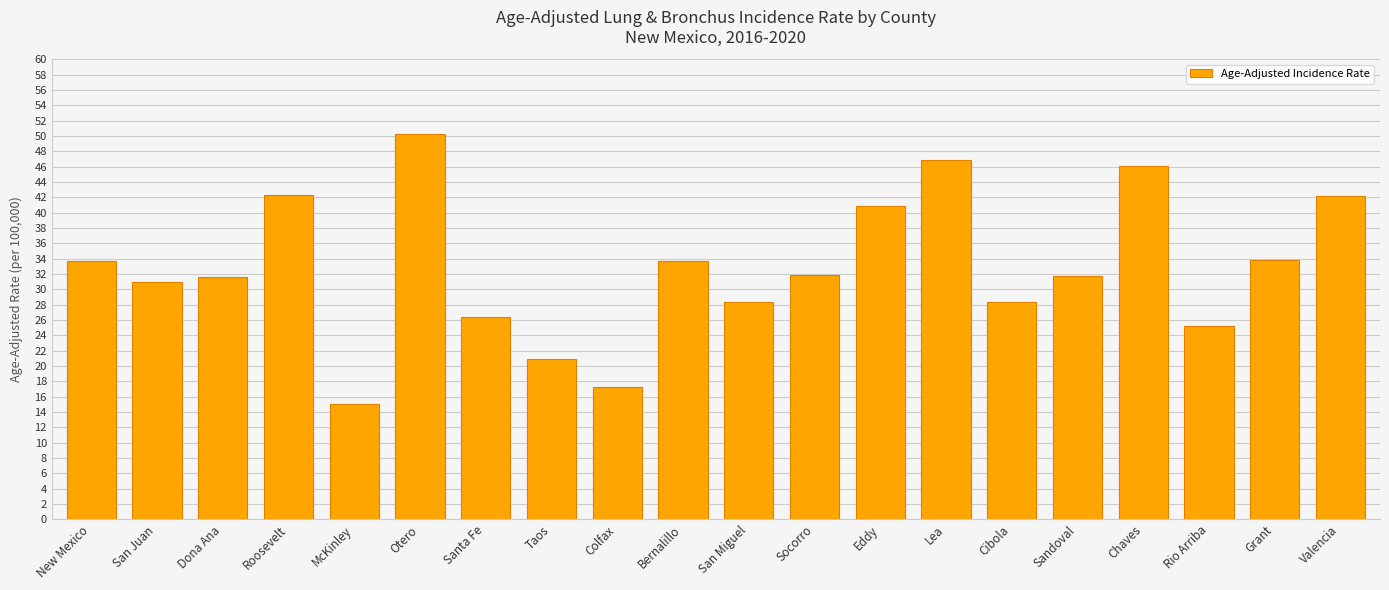

Does the chart contain any negative values?

No